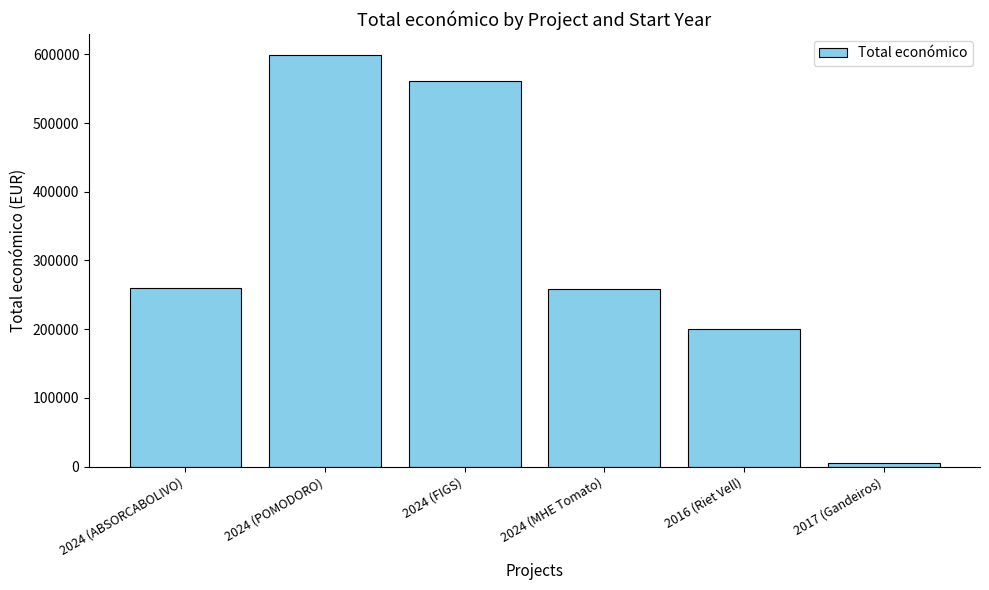

What is the sum of all values?

1883147